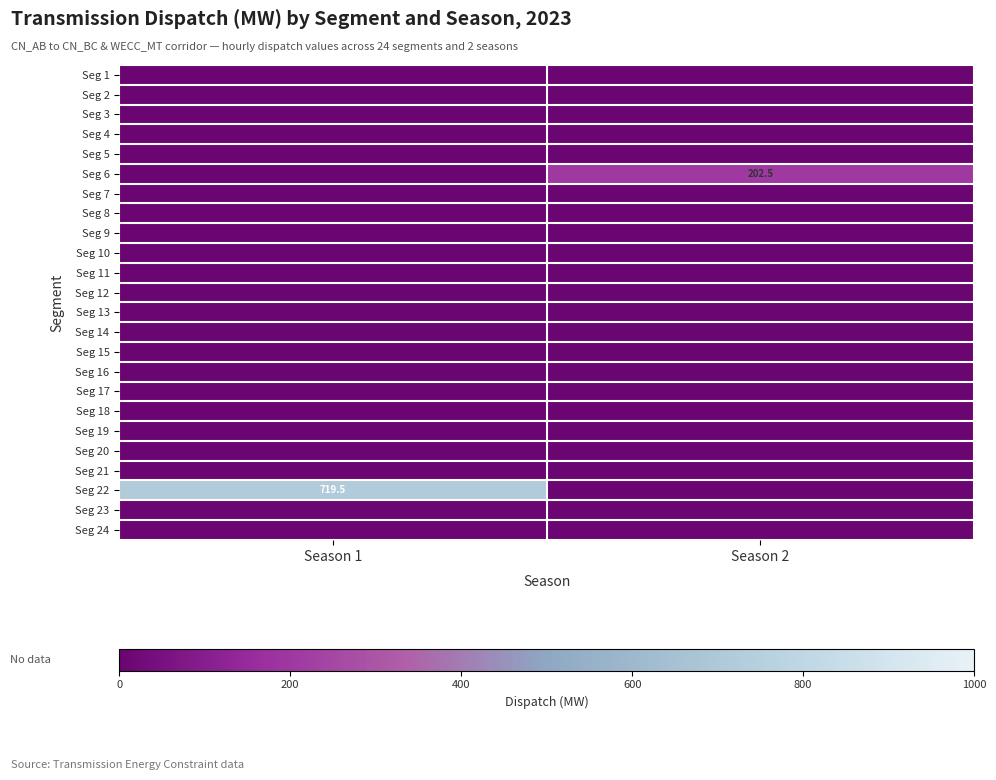

At which label is Seg 22 closest to 359?

Season 2